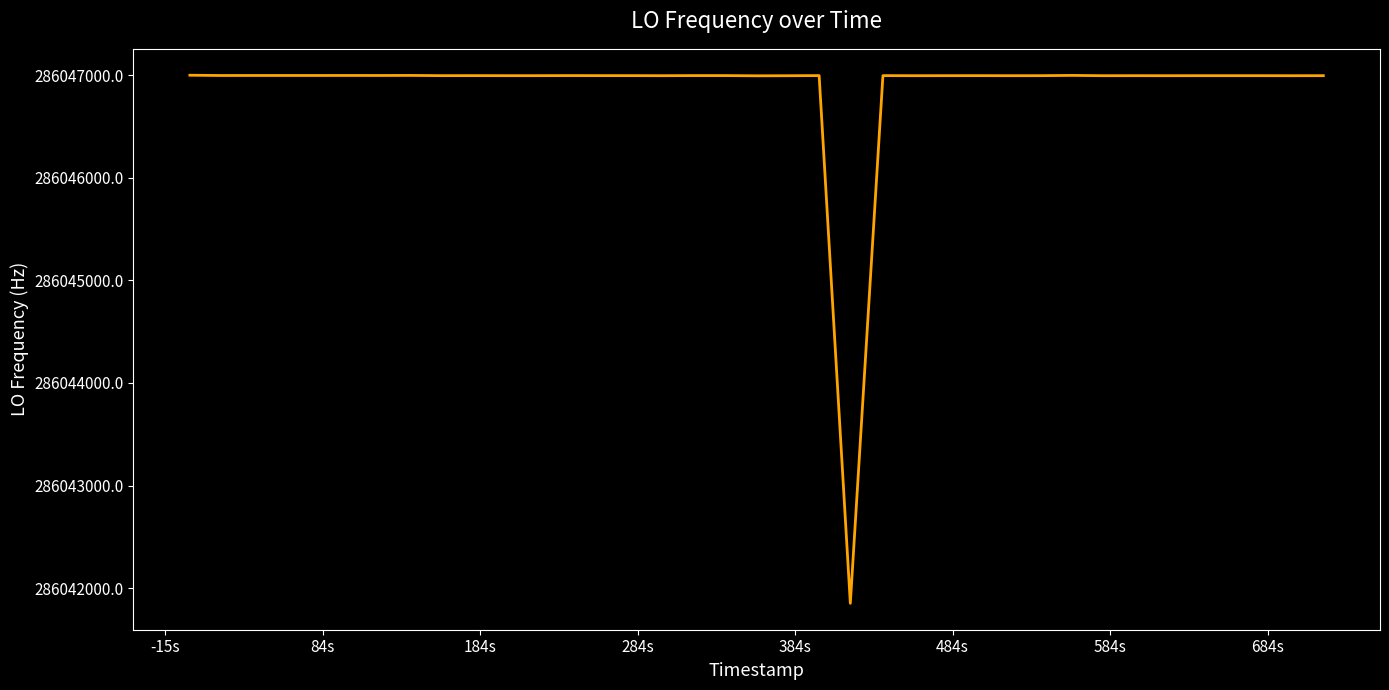

What is the greatest value displayed?

286047001.2